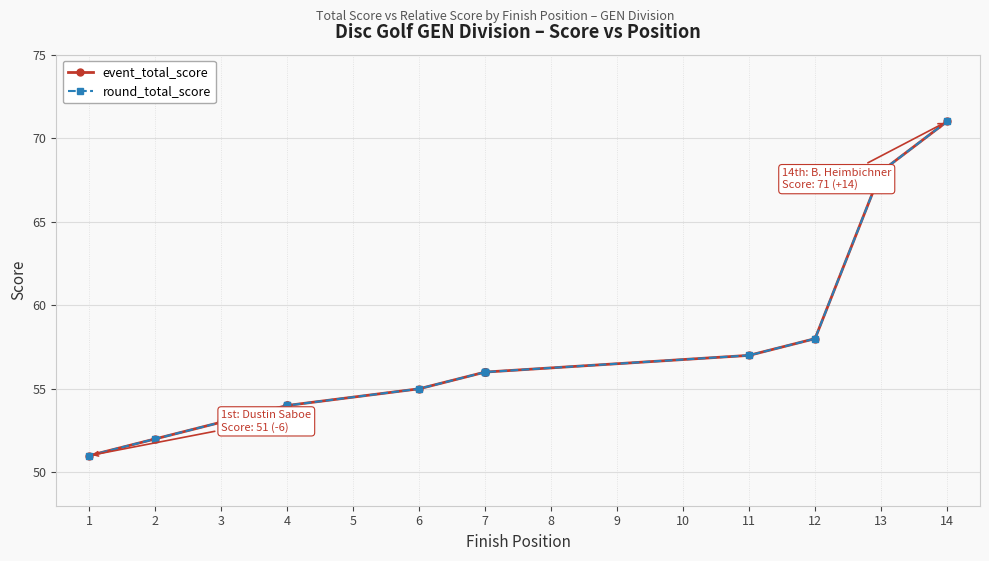

Read the round_total_score value at 13, to the nearest 5.

70